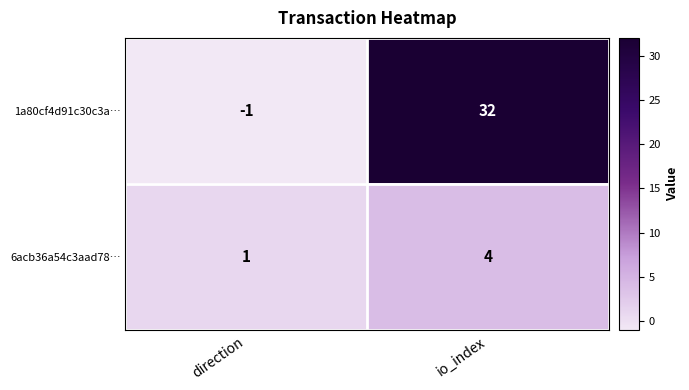

Reading left to right, list all the values displayed in this chart.

1a80cf4d91c30c3a…: -1	32
6acb36a54c3aad78…: 1	4